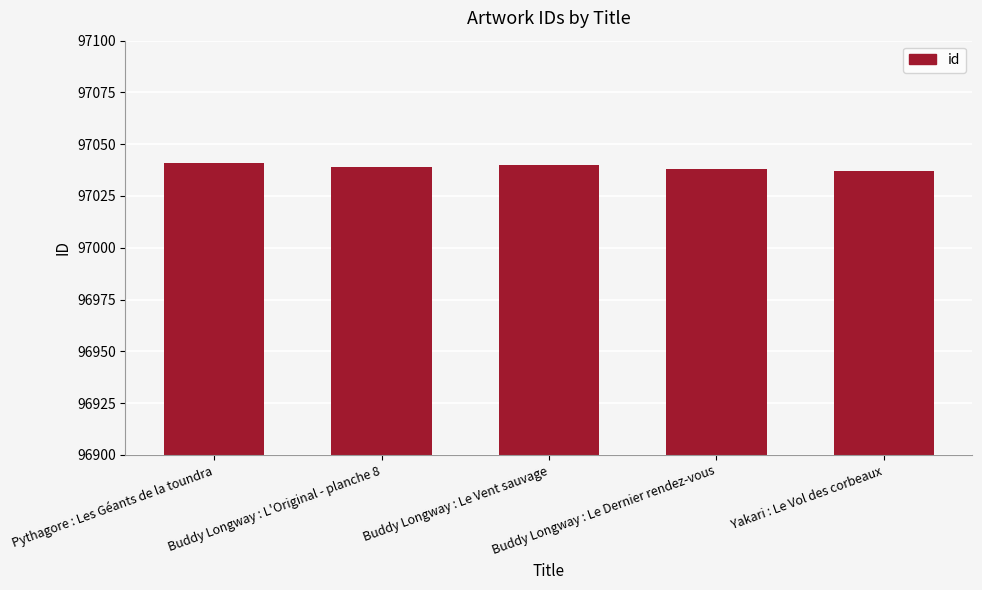

What is the value of the 1st bar from the left?

97041